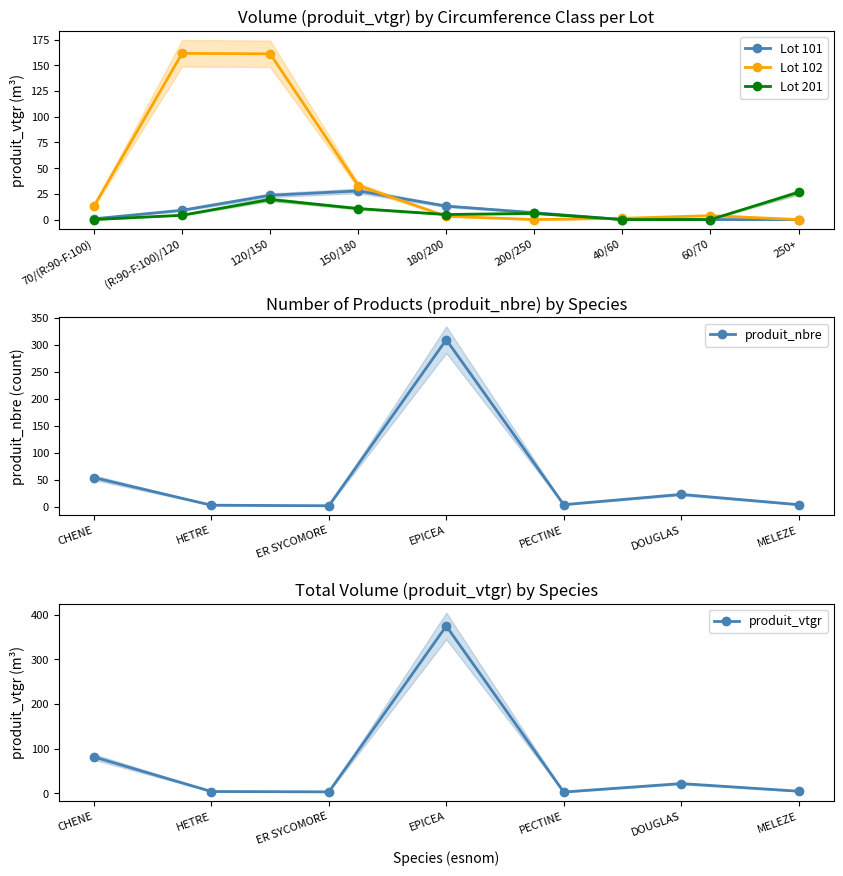

True or false: Lot 102 has a value of 1.2 at 40/60.

True